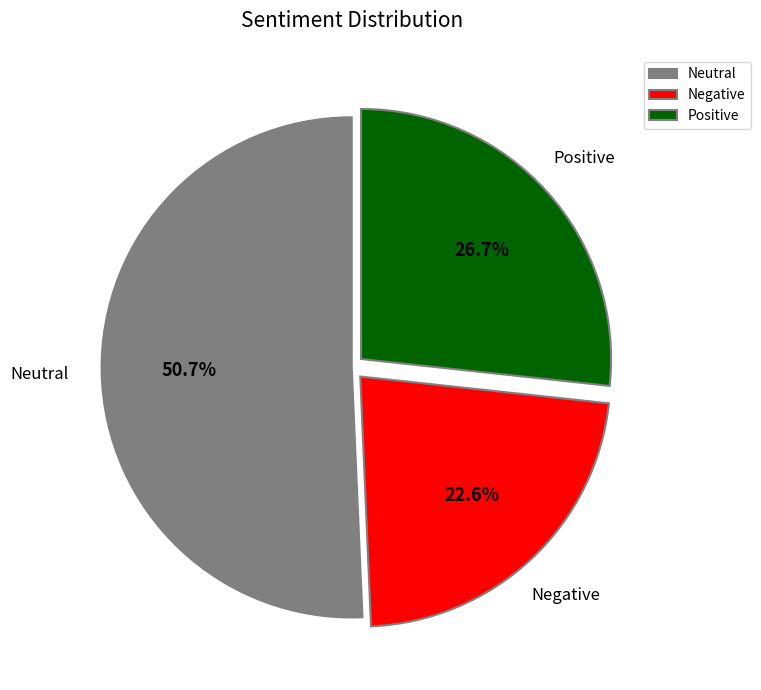

What is the smallest slice in the pie chart?

Negative